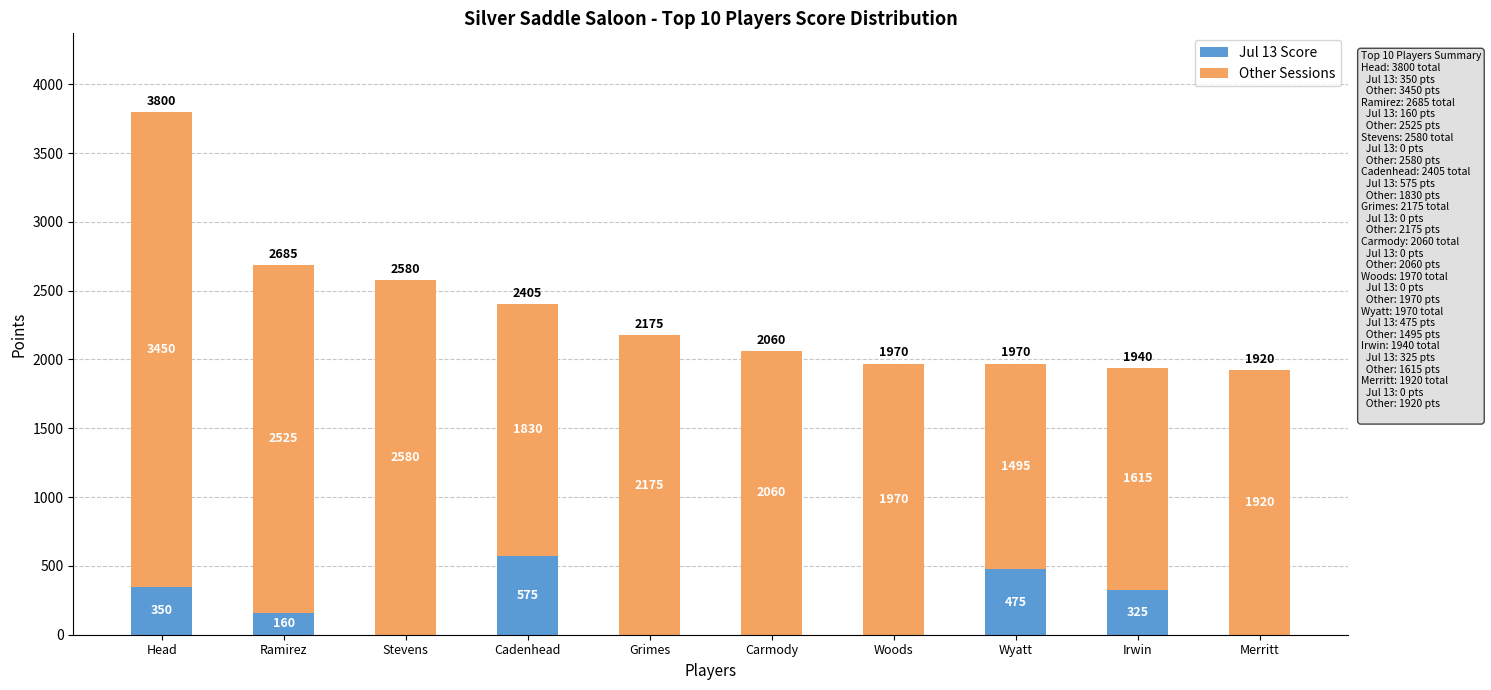

The Jul 13 Score series shows 339 at Woods. True or false?

False